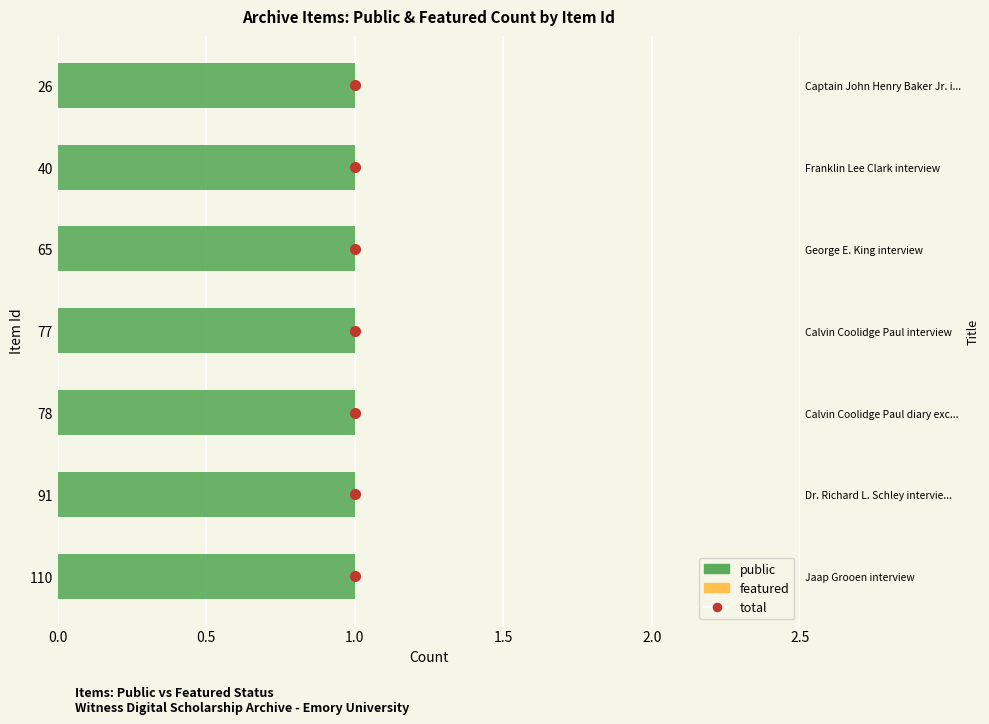

Is it true that featured equals 0.3 at 1.5?

False